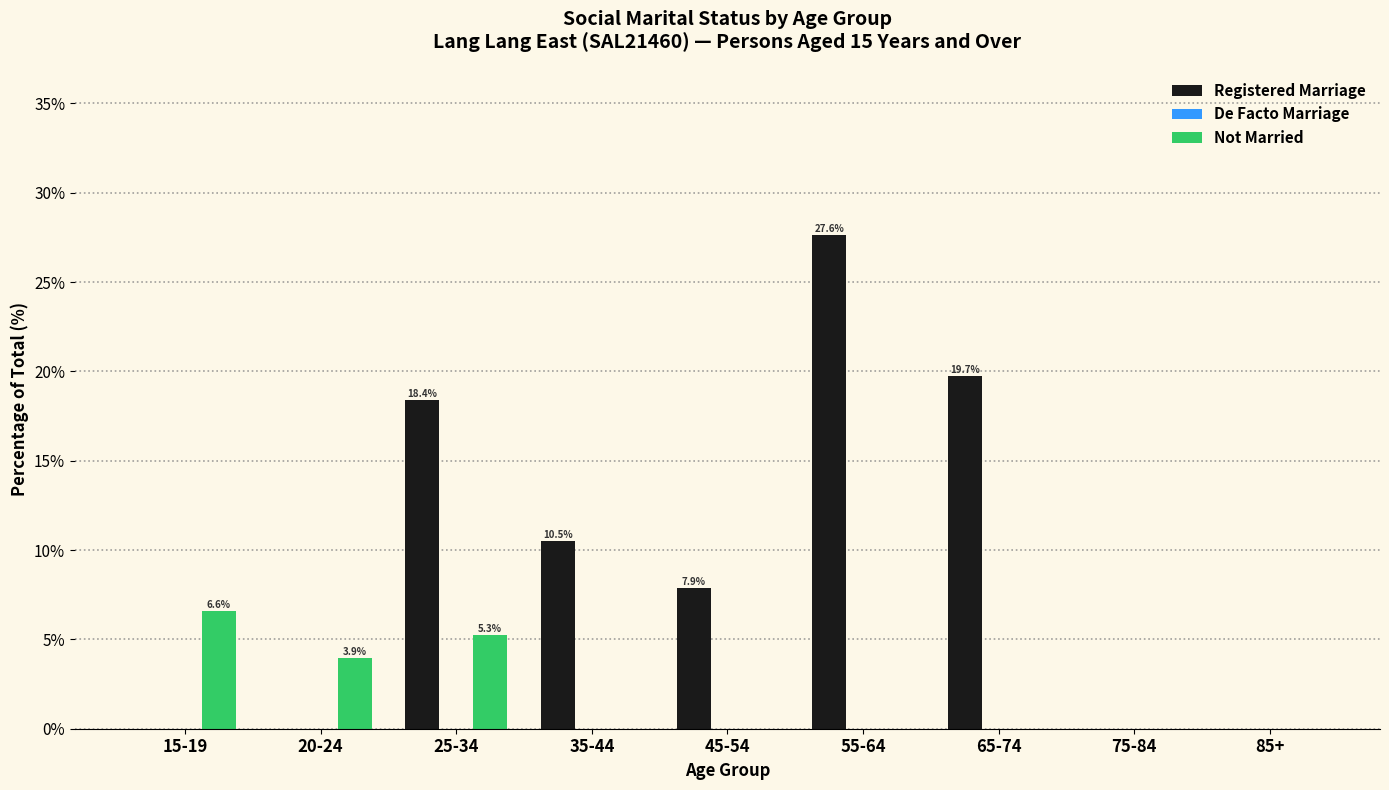

What is the sum of the Not Married values at 55-64 and 15-19?

6.6